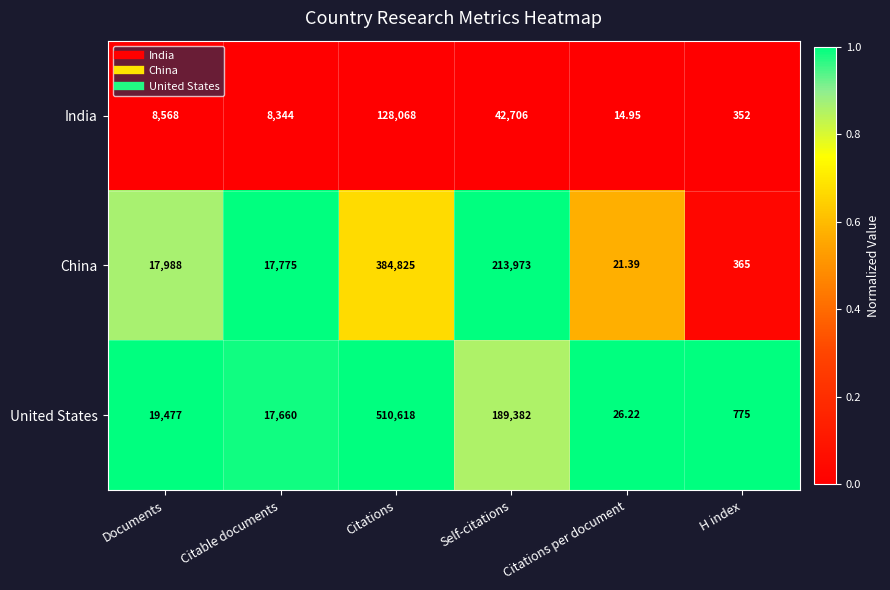

At which category does the chart reach its peak across all series?

Citations